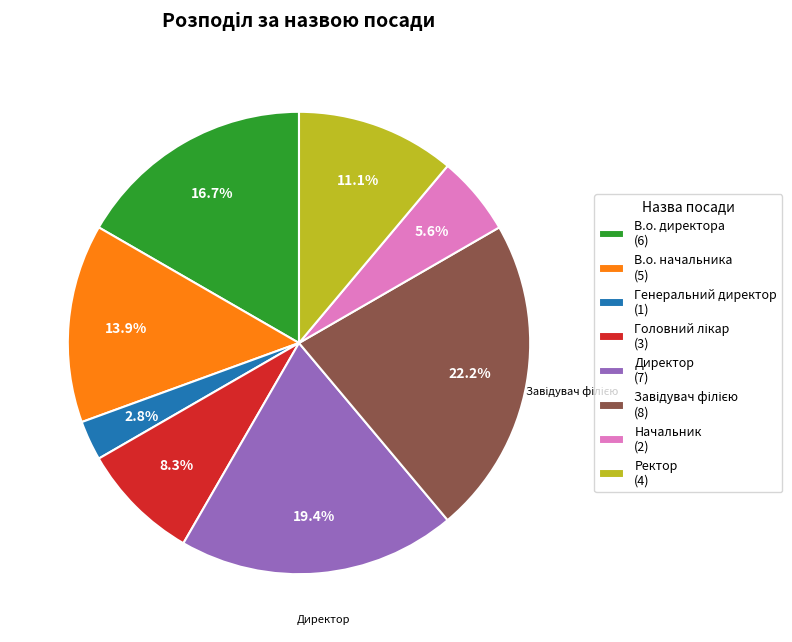

Is there any slice that represents more than half of the pie?

No